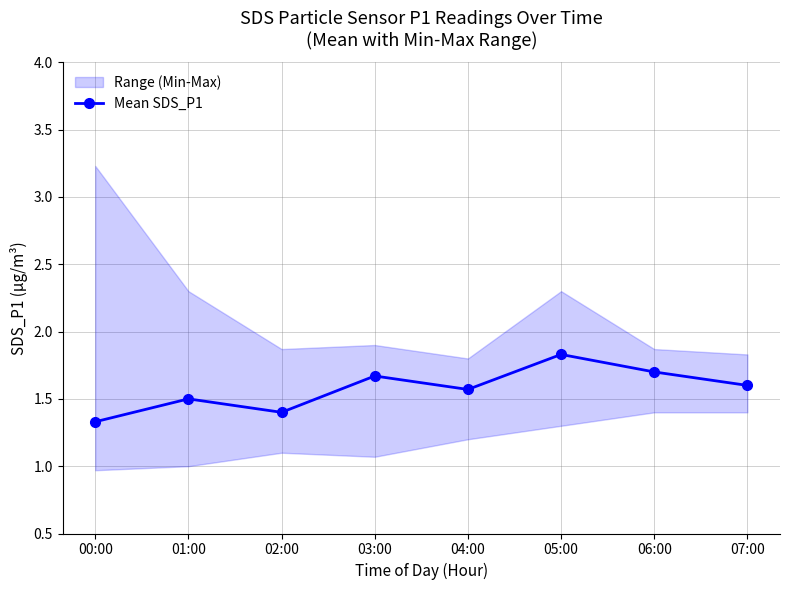

At which category does the data reach its first local peak?

01:00